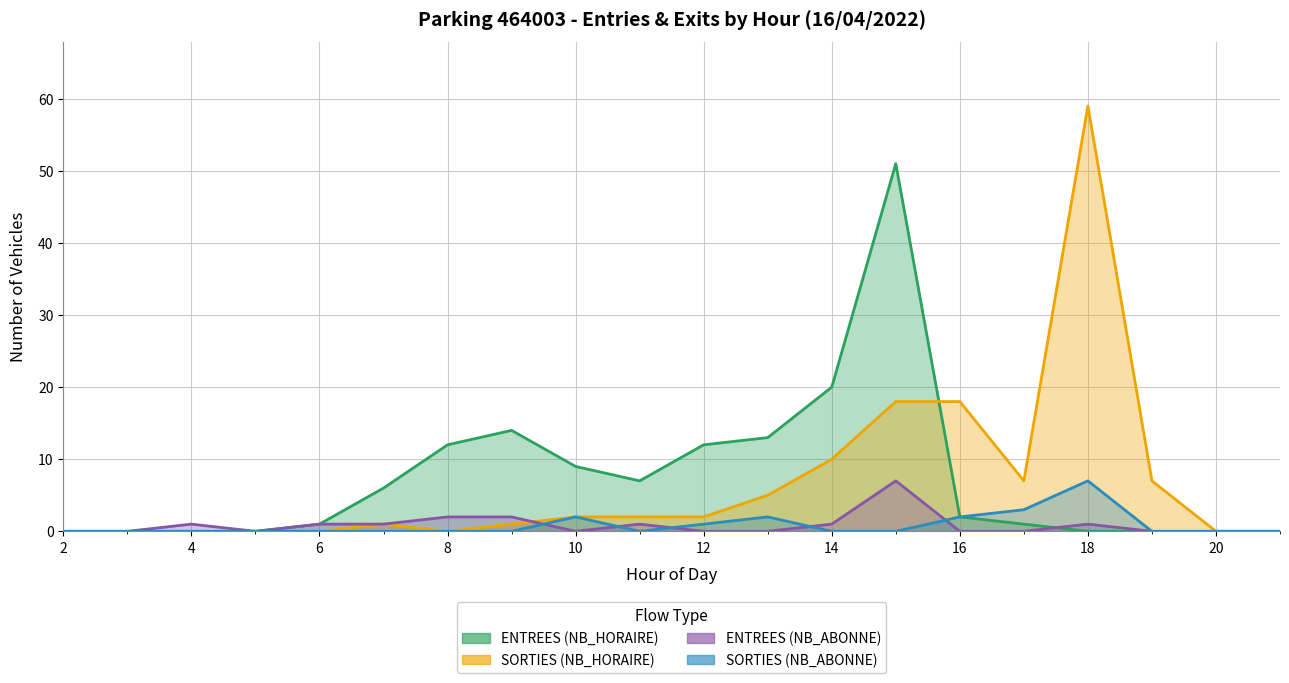

Does the chart have visible grid lines?

Yes